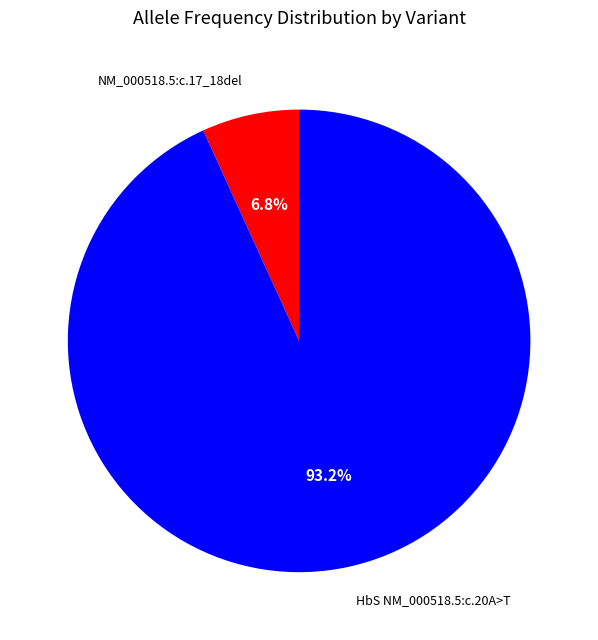

Does any single category account for the majority?

Yes